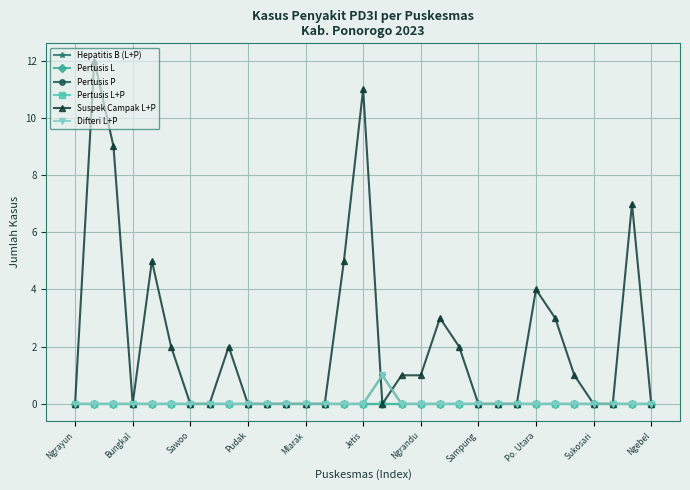

True or false: Pertusis P and Hepatitis B (L+P) cross at least once.

False